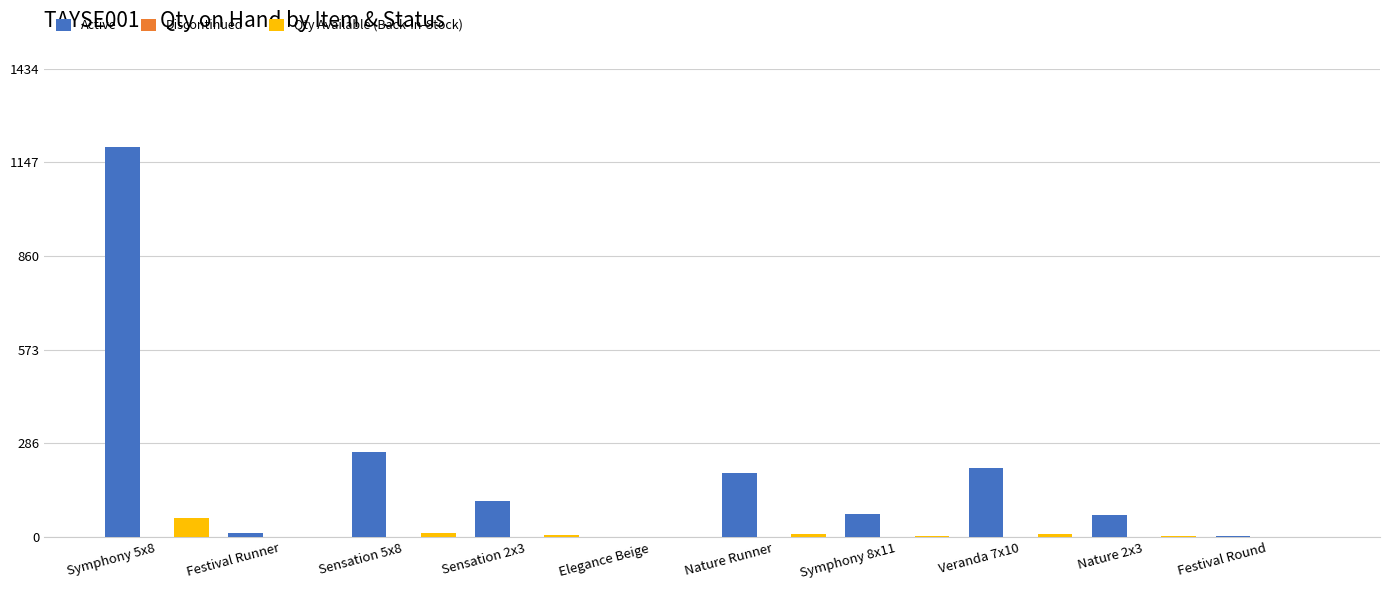

Which category has the highest value in the Active series?

Symphony 5x8